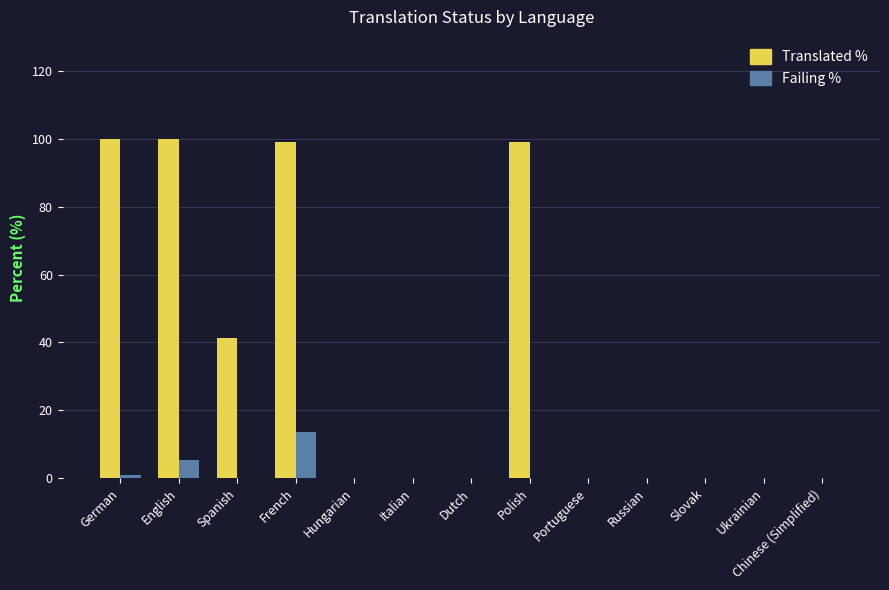

What is the greatest value displayed?

100.0